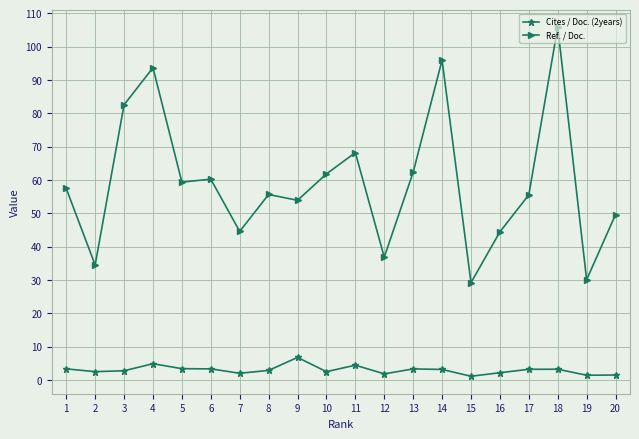

Rank the series at 9 from highest to lowest value.

Ref. / Doc., Cites / Doc. (2years)